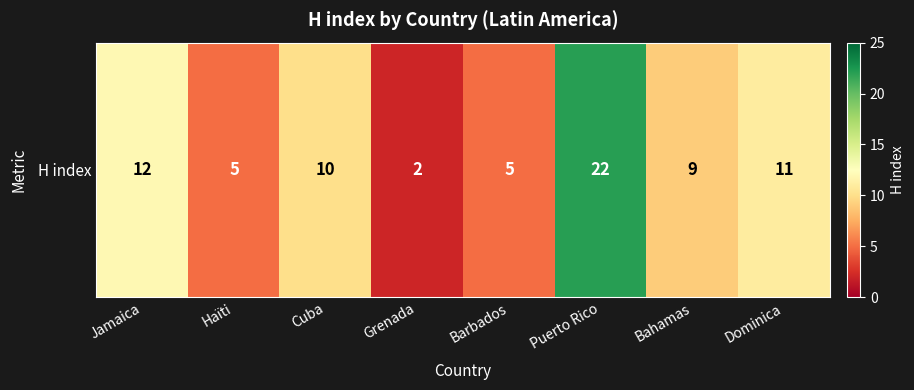

What is the change in value from Grenada to Dominica?

+9